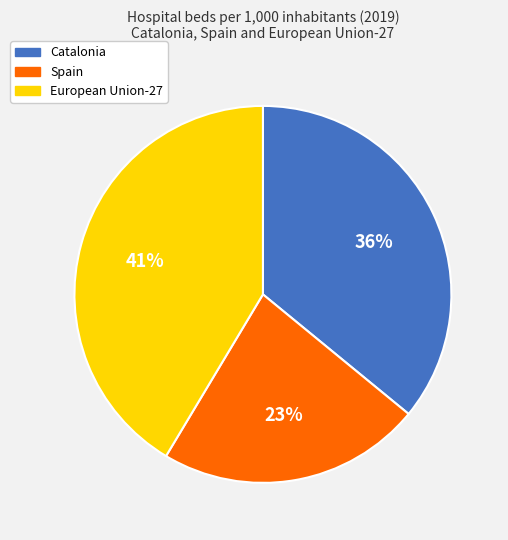

Combined, do Spain and Catalonia account for over 50%?

Yes